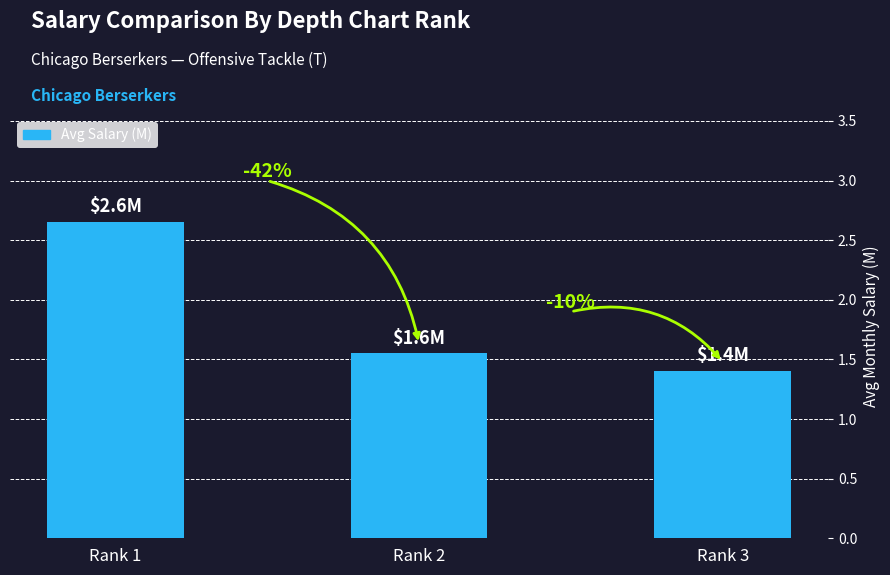

How many bars are there in total?

3